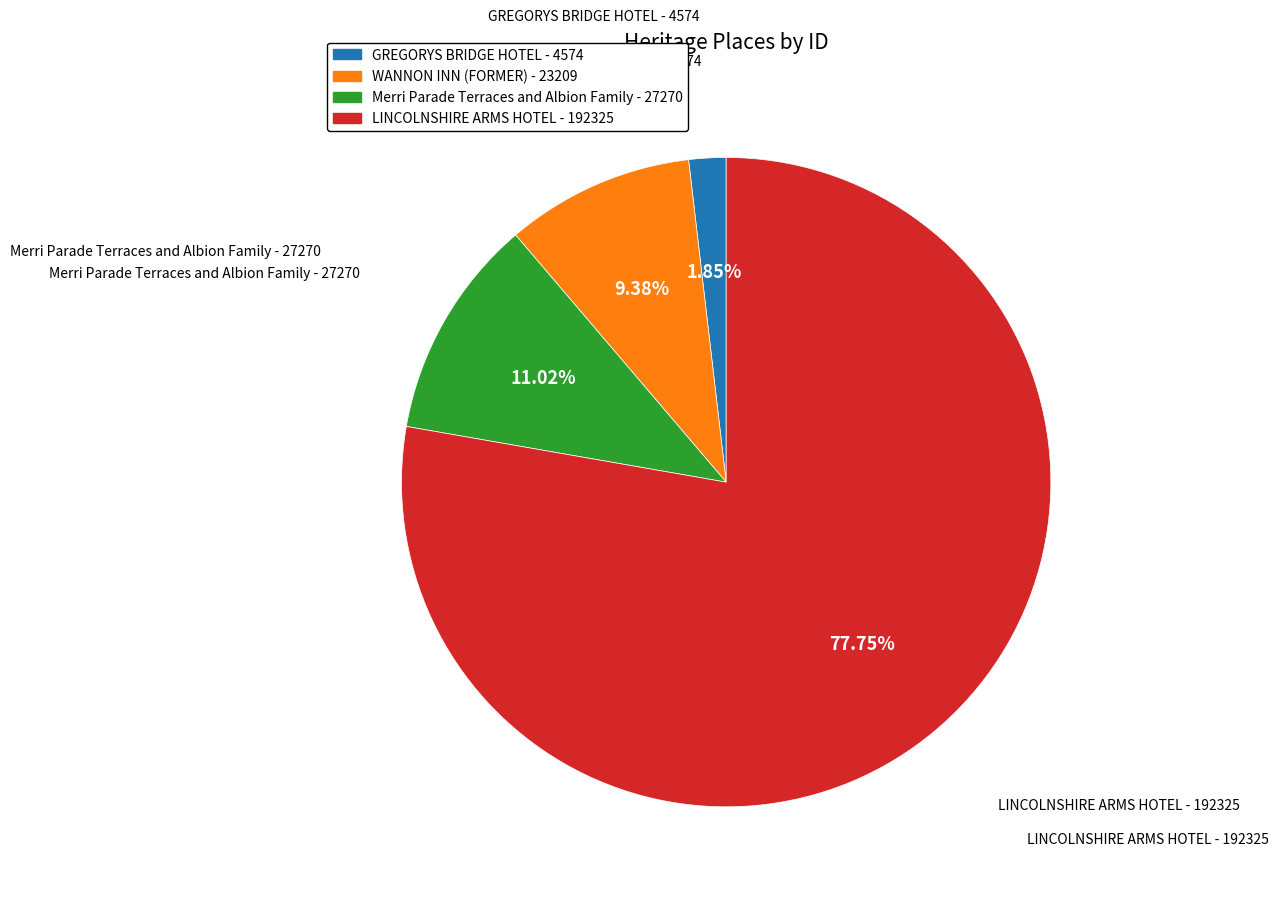

Which category has the smallest portion of the pie?

GREGORYS BRIDGE HOTEL